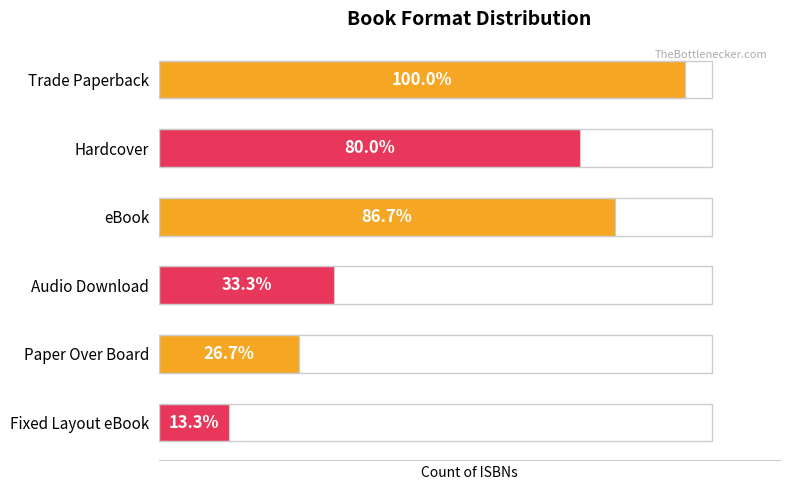

Are the bars horizontal?

Yes